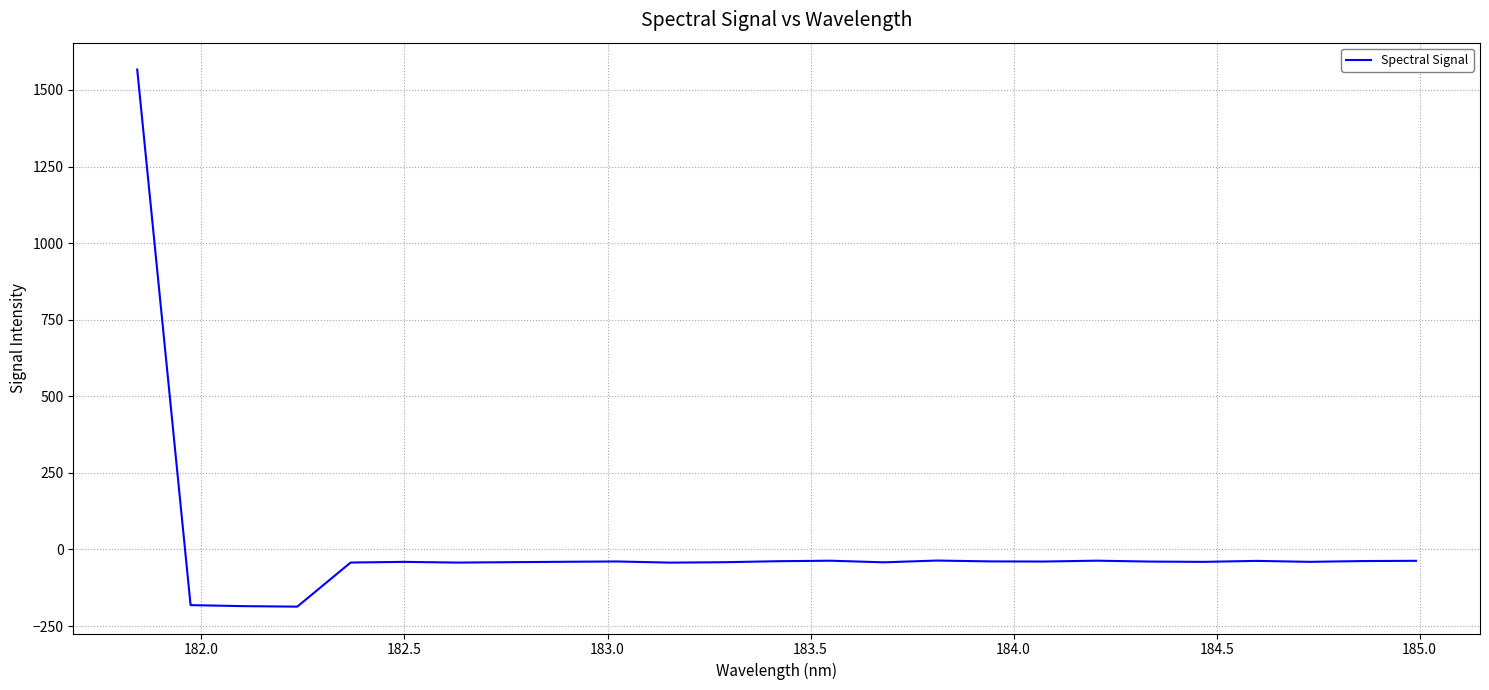

What is the difference between the maximum and minimum values?

1753.1